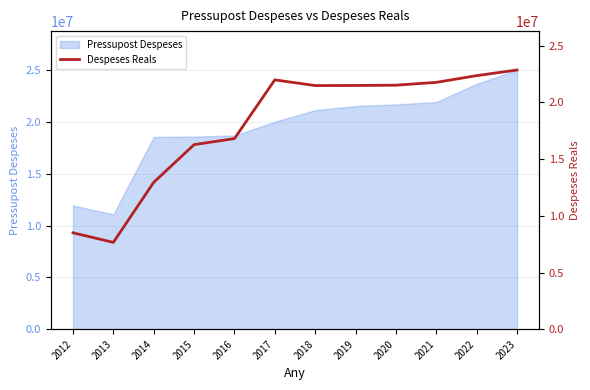

The chart shows a value of 6250817.1 at 2019. True or false?

False